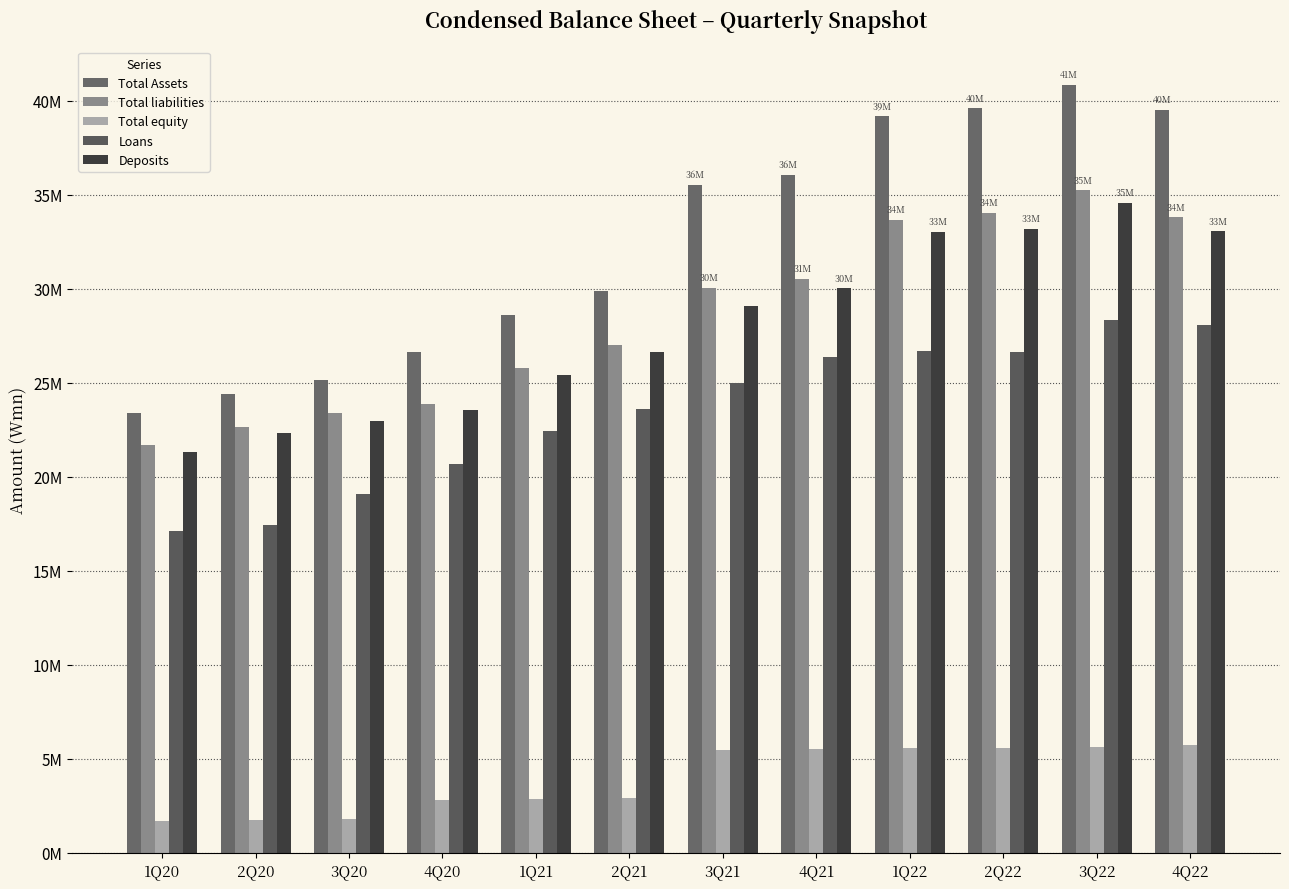

Are the bars horizontal?

No